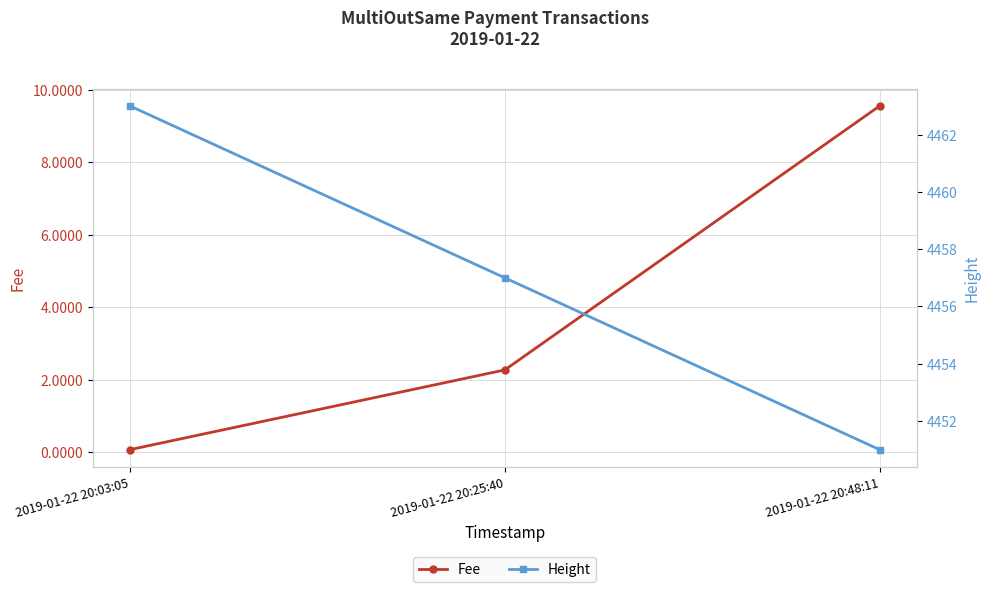

What is the label of the 3rd point from the right?

2019-01-22 20:03:05